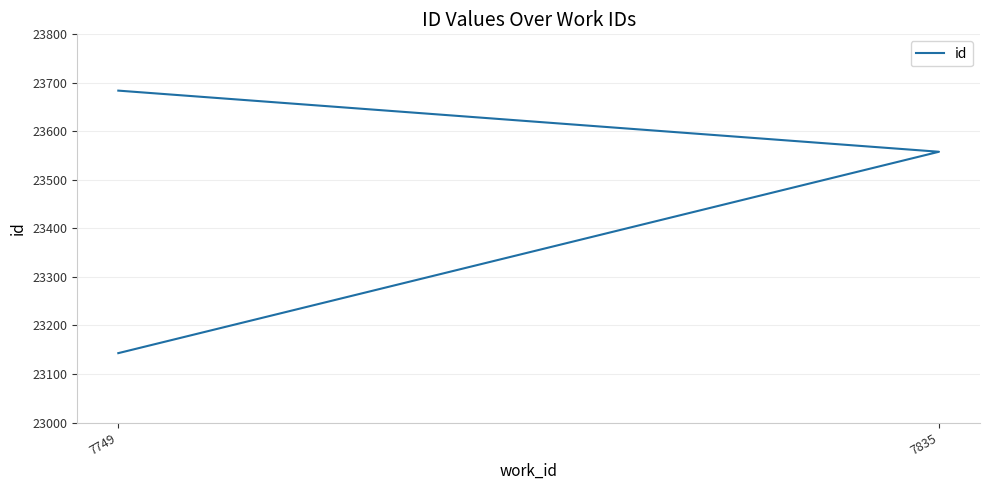

Is it true that the value at 7749 is 23684?

True